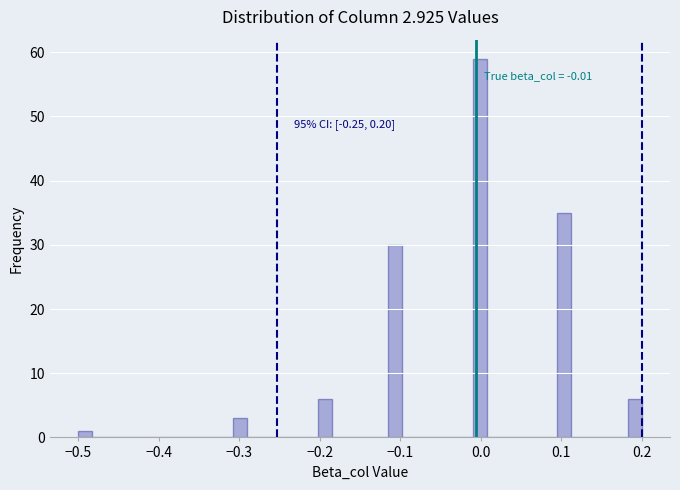

Read against the x-axis, roughly where is the centre of the tallest bar?

0.00